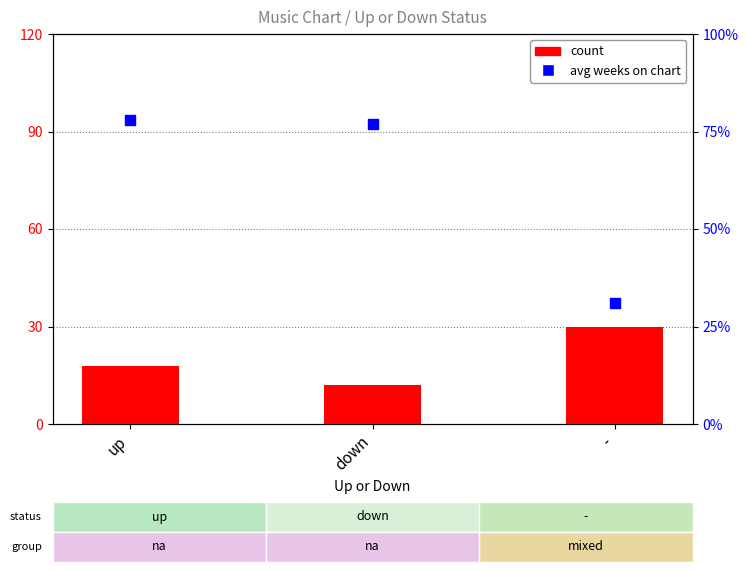

What is the total value across all series at -?

61